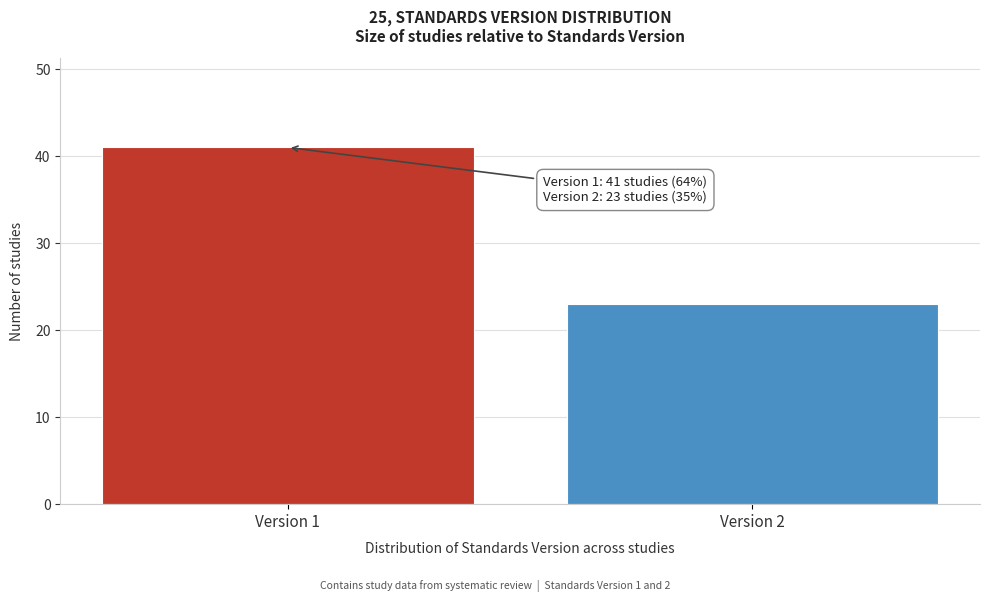

Reading right to left, transcribe all the data shown in this chart.

23	41